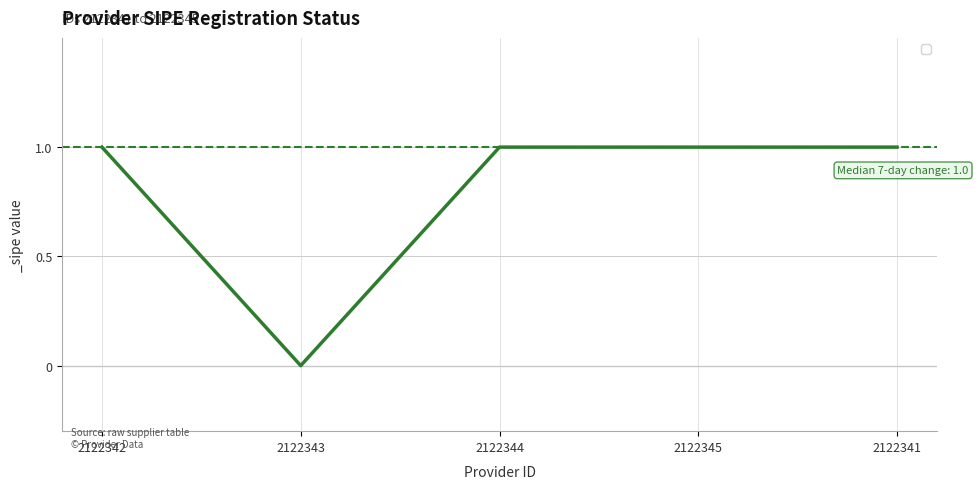

What is the ratio of the value at 2122344 to the value at 2122341?

1.0